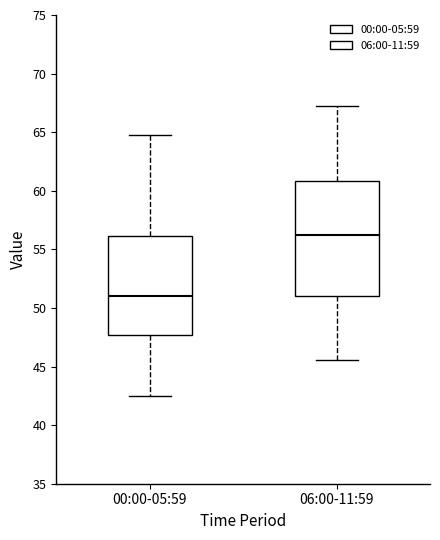

Comparing the boxes themselves (not the whiskers), which one is the tallest?

06:00-11:59